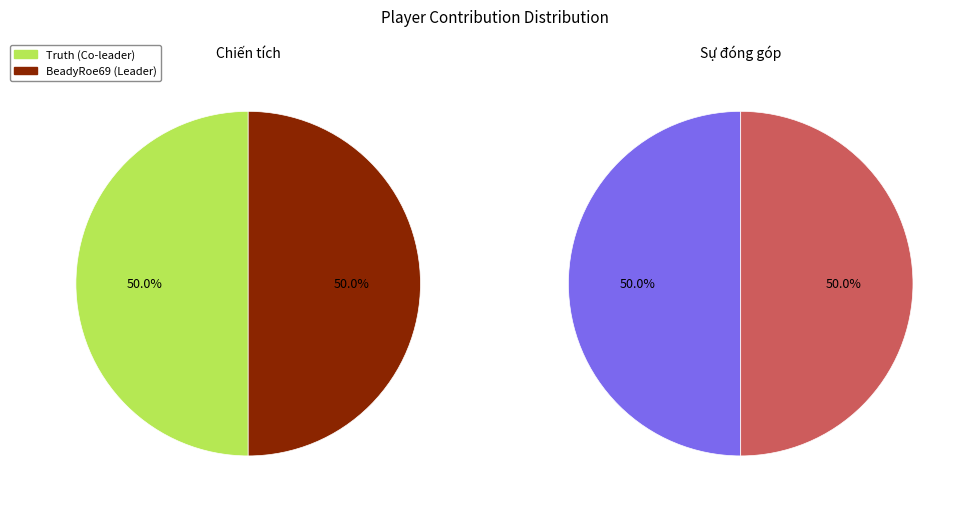

How many slices are in this pie chart?

2